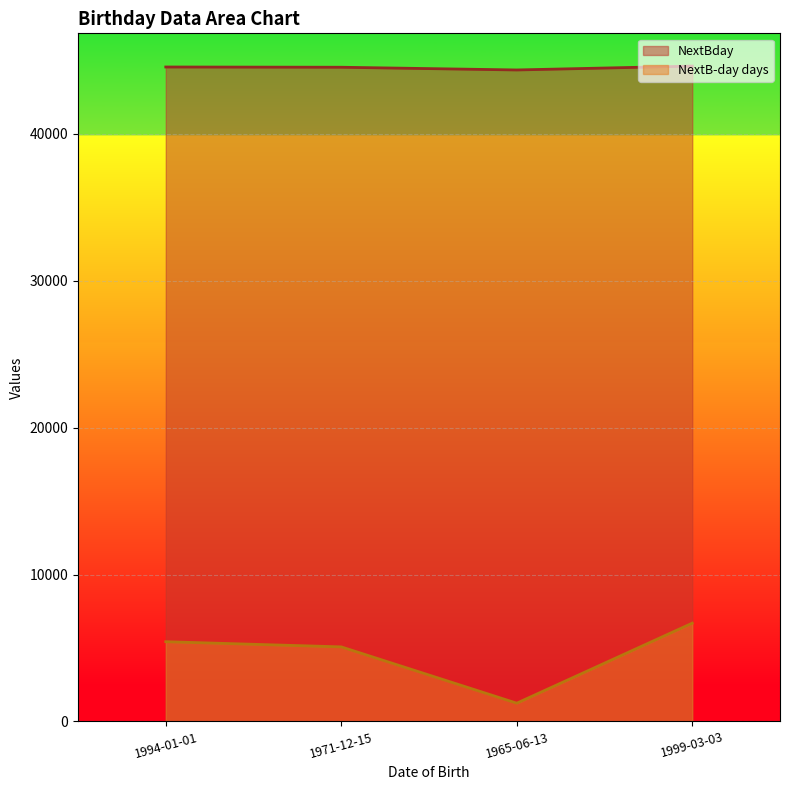

What is the greatest value displayed?

44623.0